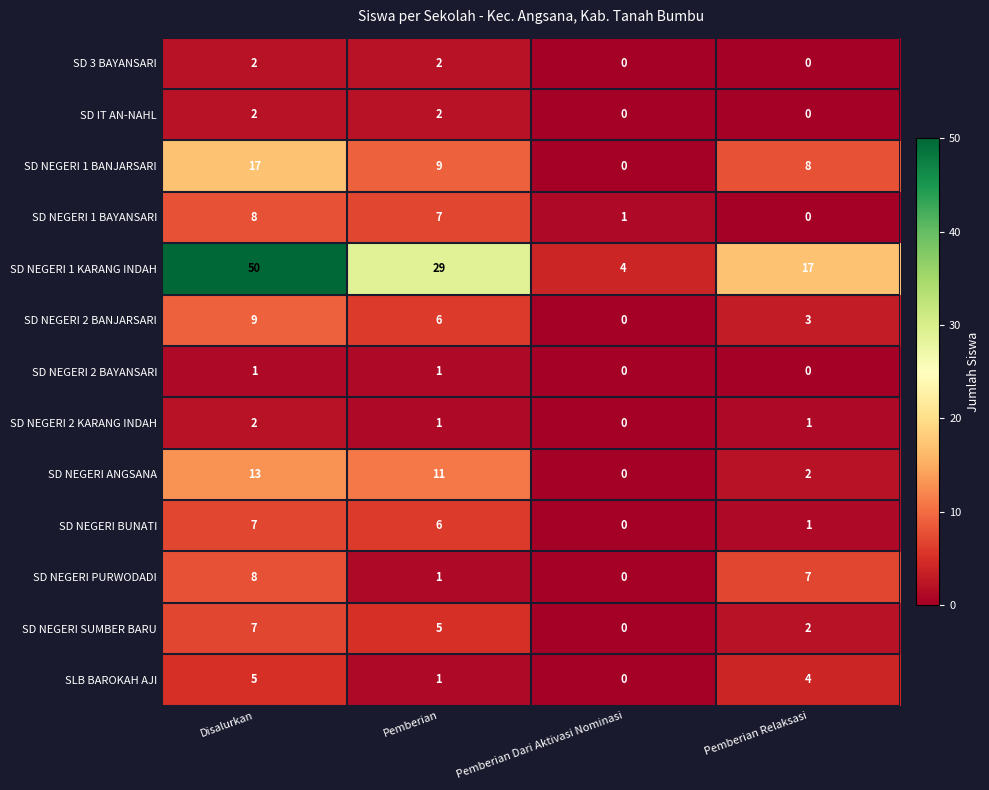

Rank the categories by SD NEGERI ANGSANA value from lowest to highest.

Pemberian Dari Aktivasi Nominasi, Pemberian Relaksasi, Pemberian, Disalurkan